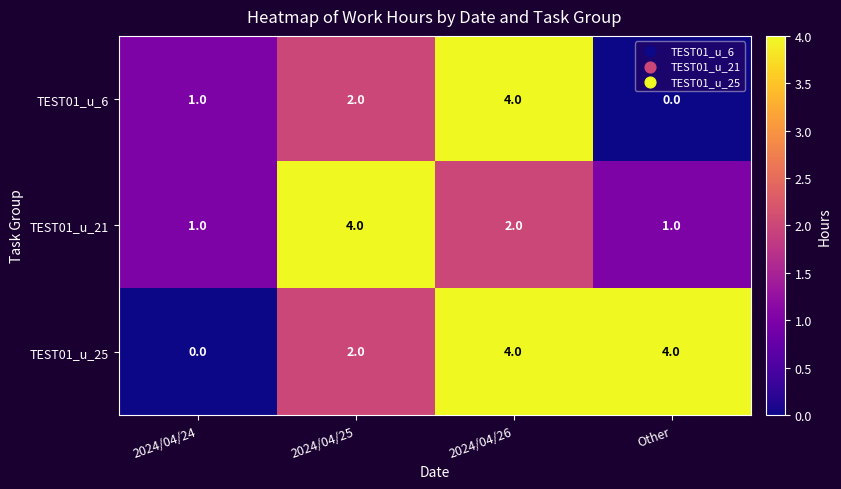

Is it true that TEST01_u_21 equals 4 at 2024/04/25?

True